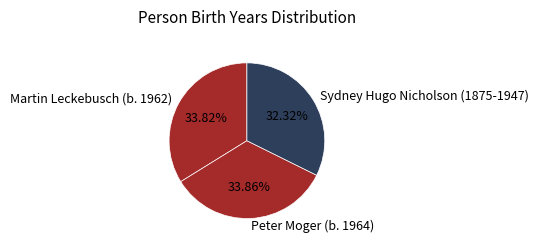

To the nearest percent, what is the combined percentage of Sydney Hugo Nicholson (1875-1947) and Peter Moger (b. 1964)?

66%